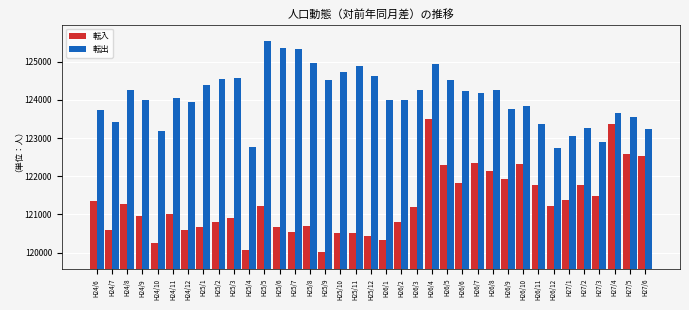

Which series changed the most between H26/2 and H26/6?

転入